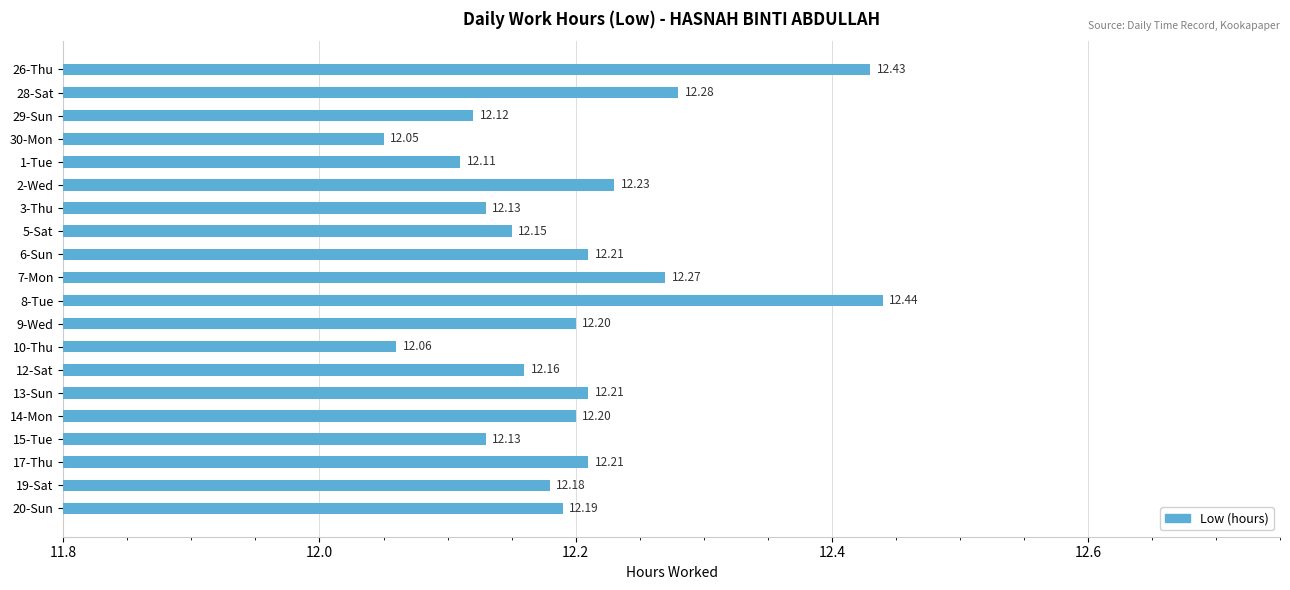

What is the average value?

12.2